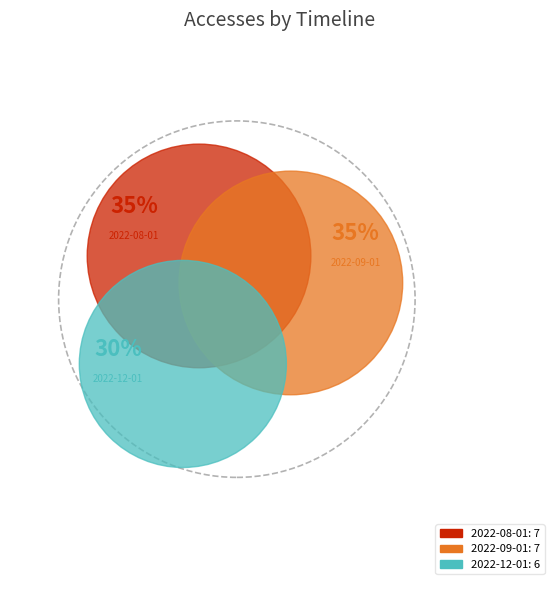

To the nearest percent, what is the combined percentage of 2022-08-01 and 2022-12-01?

65%